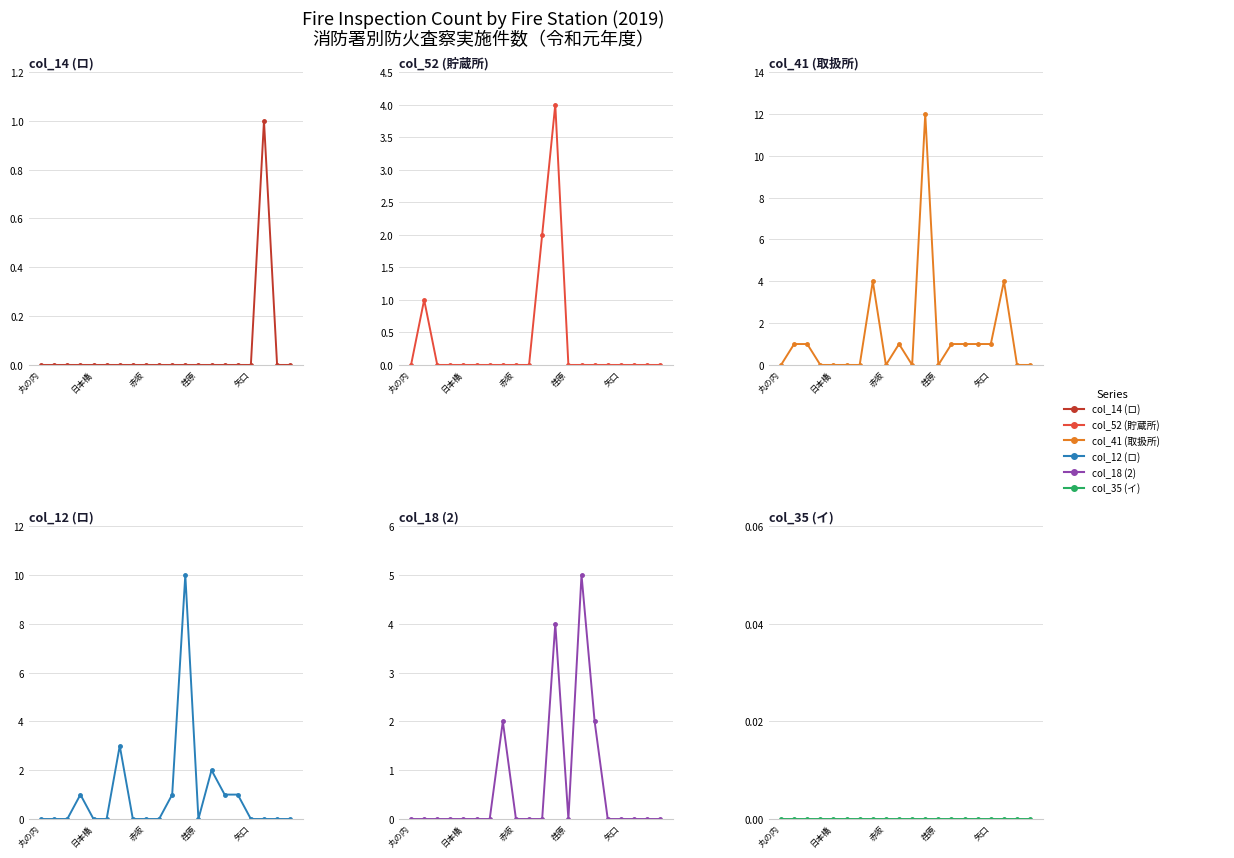

At which category does col_41 (取扱所) reach its first local valley?

赤坂